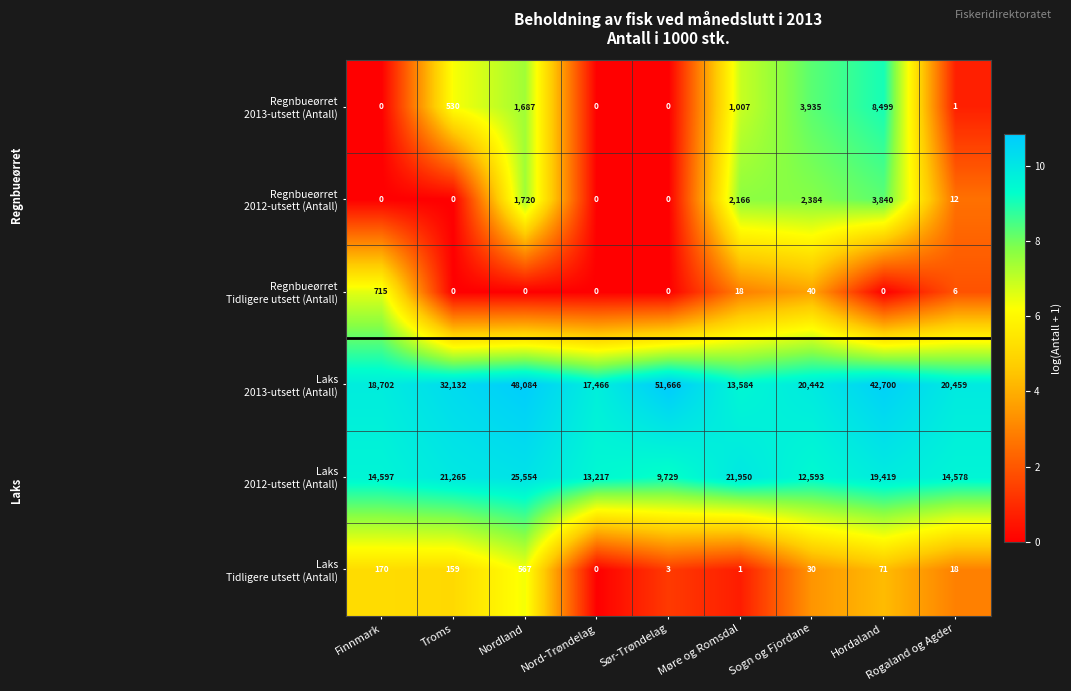

What is the greatest value displayed?

51666